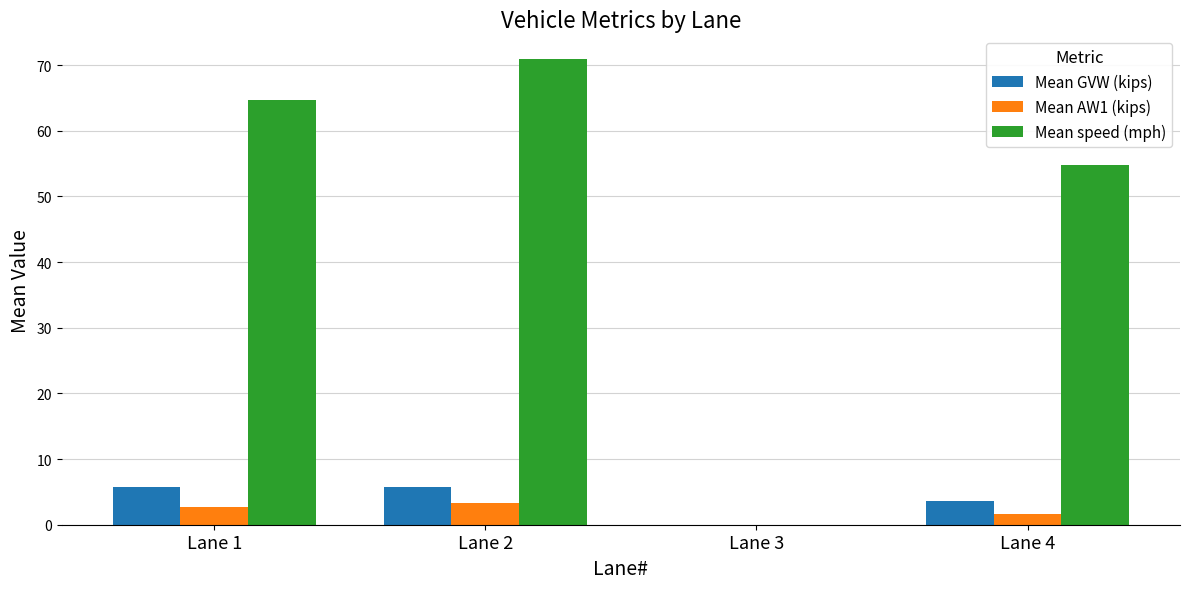

At which category is the sum across all series the highest?

Lane 2